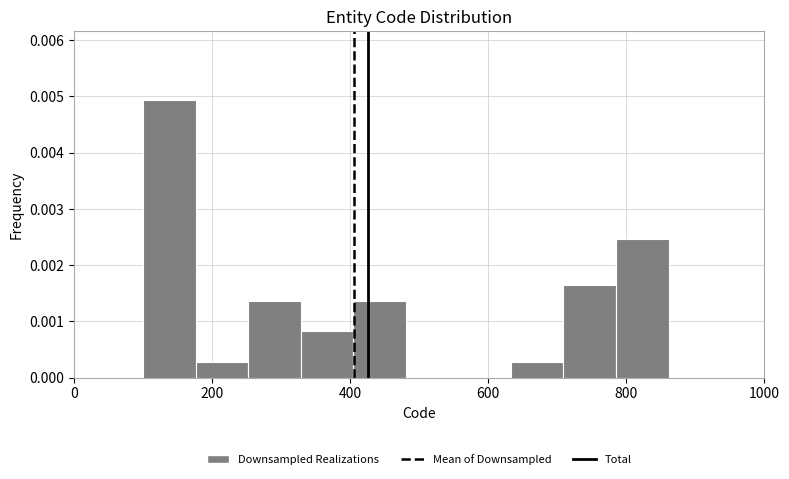

Read against the x-axis, roughly where is the centre of the tallest bar?

140